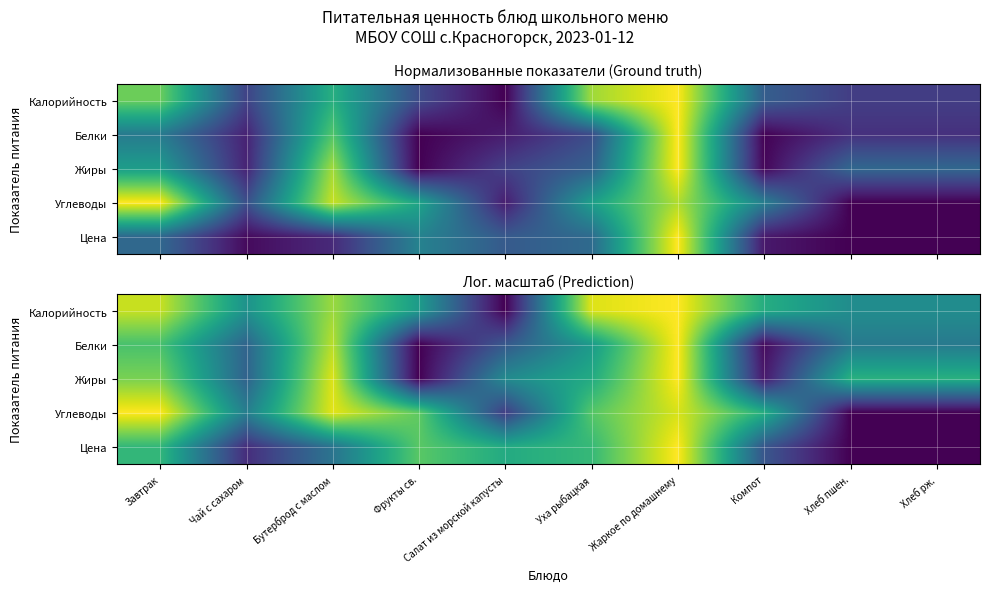

At Уха рыбацкая, list the series in order from largest to smallest.

Калорийность, Углеводы, Цена, Жиры, Белки